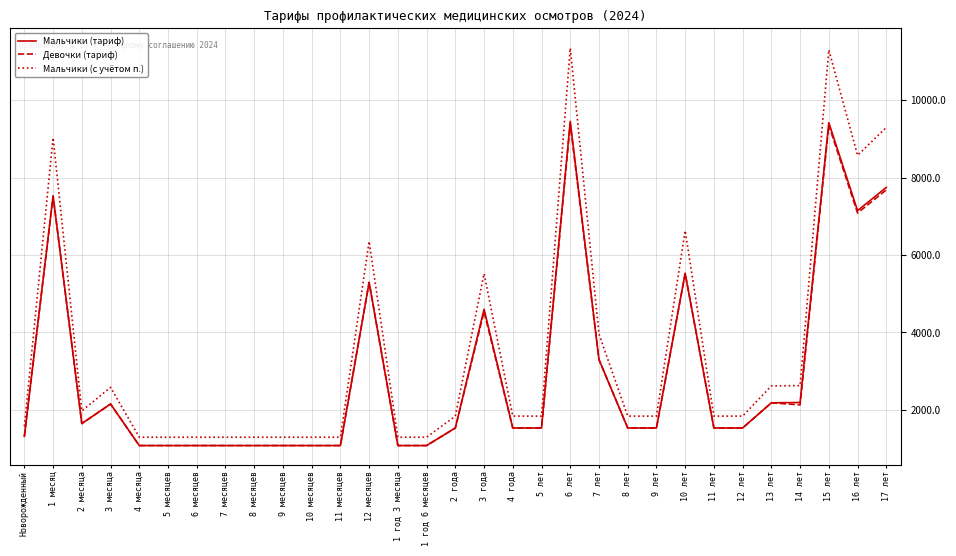

True or false: Девочки (тариф) and Мальчики (тариф) cross at least once.

False